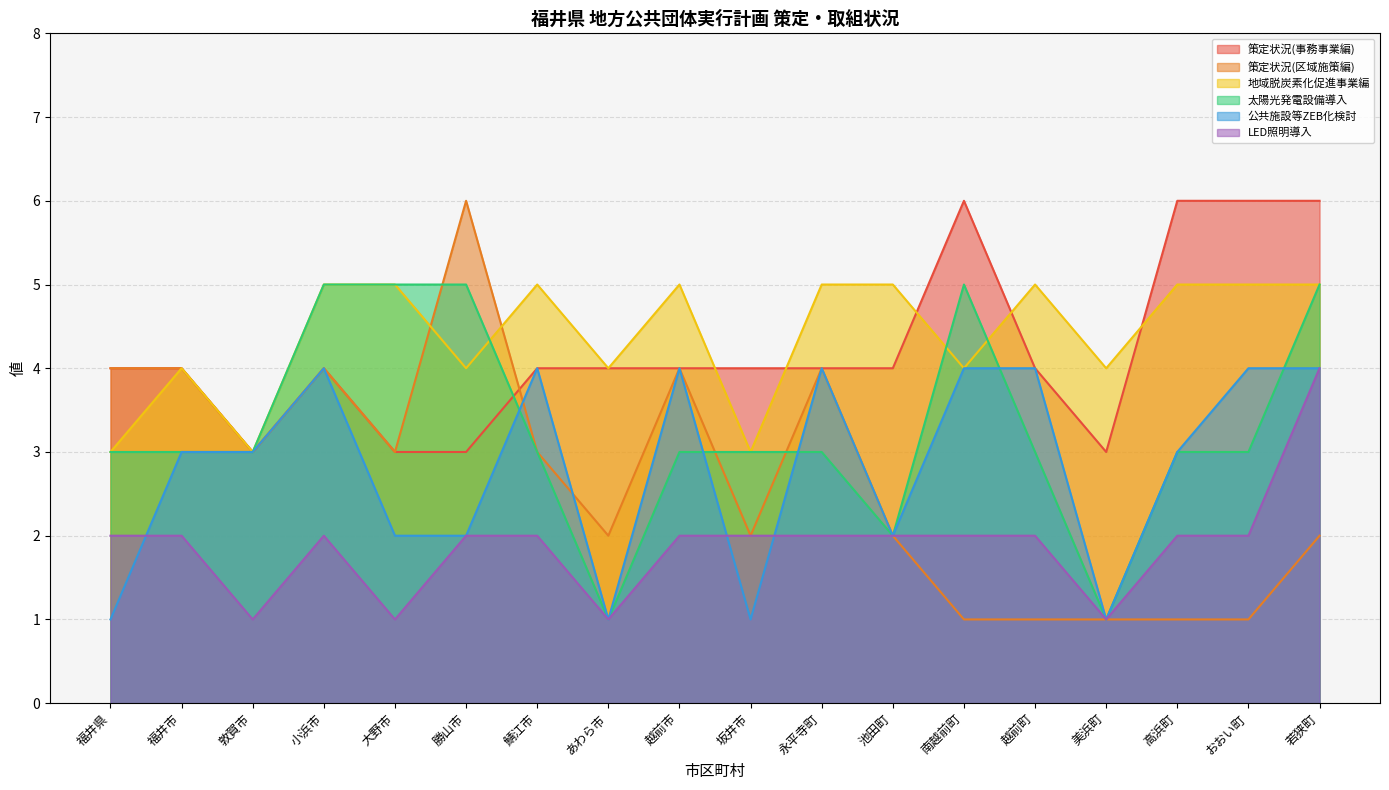

Reading left to right, list all the values displayed in this chart.

策定状況(事務事業編): 4	4	3	4	3	3	4	4	4	4	4	4	6	4	3	6	6	6
策定状況(区域施策編): 4	4	3	4	3	6	3	2	4	2	4	2	1	1	1	1	1	2
地域脱炭素化促進事業編: 3	4	3	5	5	4	5	4	5	3	5	5	4	5	4	5	5	5
太陽光発電設備導入: 3	3	3	5	5	5	3	1	3	3	3	2	5	3	1	3	3	5
公共施設等ZEB化検討: 1	3	3	4	2	2	4	1	4	1	4	2	4	4	1	3	4	4
LED照明導入: 2	2	1	2	1	2	2	1	2	2	2	2	2	2	1	2	2	4